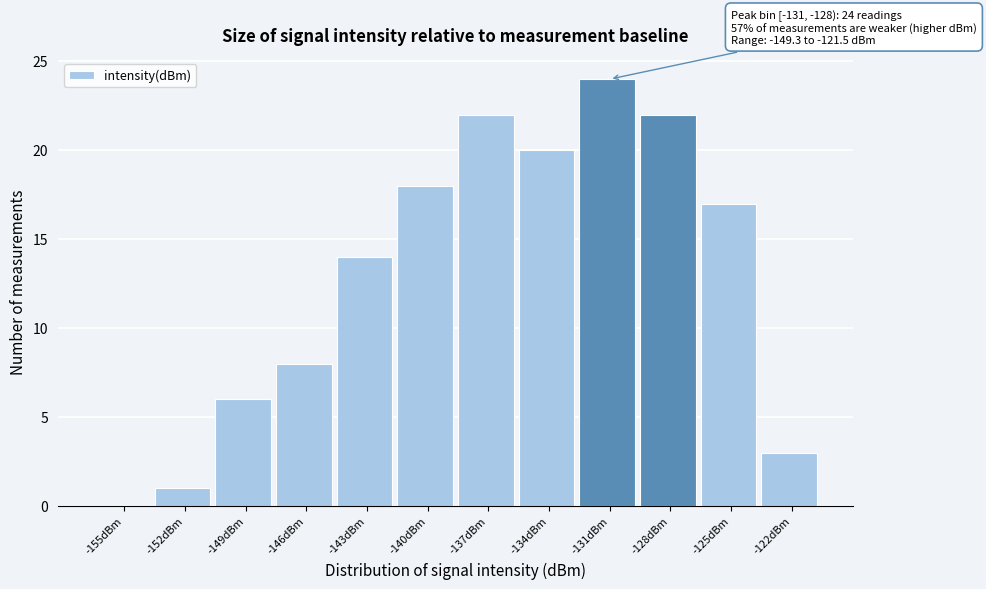

Reading left to right, extract all data points from this chart.

-155dBm=0	-152dBm=1	-149dBm=6	-146dBm=8	-143dBm=14	-140dBm=18	-137dBm=22	-134dBm=20	-131dBm=24	-128dBm=22	-125dBm=17	-122dBm=3